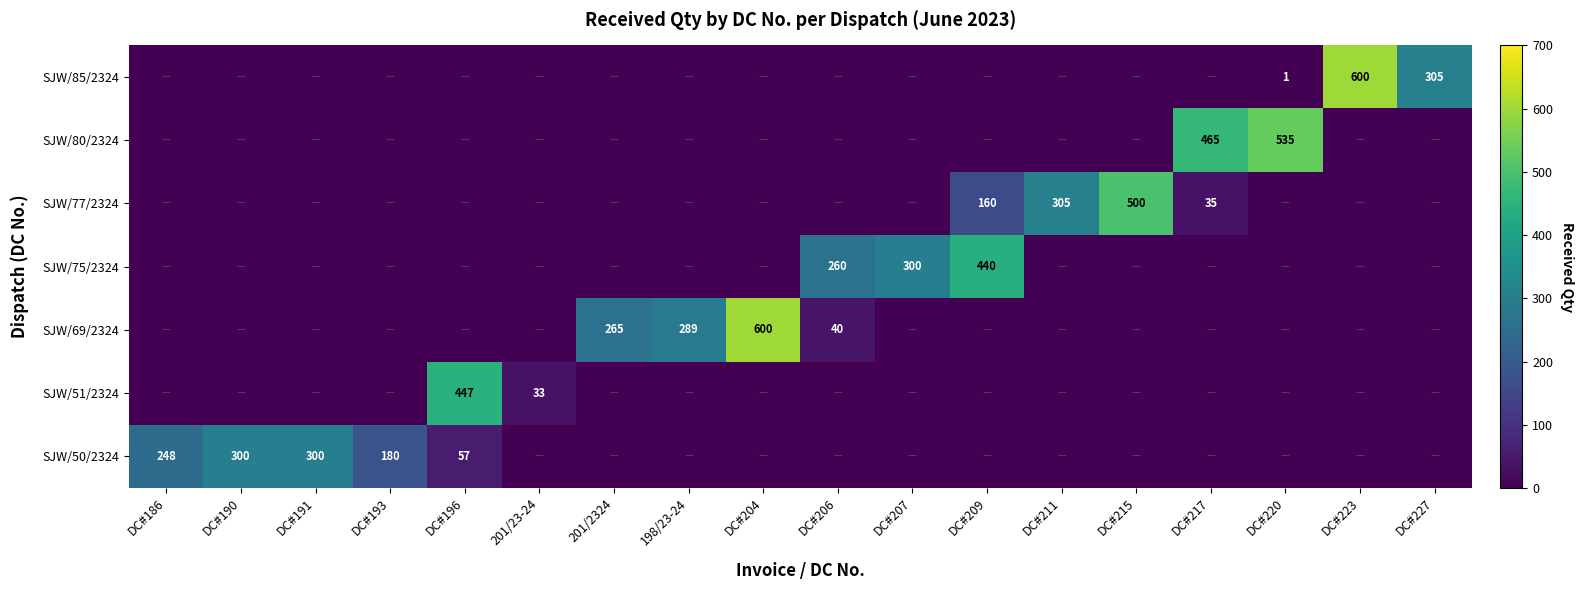

The SJW/77/2324 series shows 160 at DC#209. True or false?

True